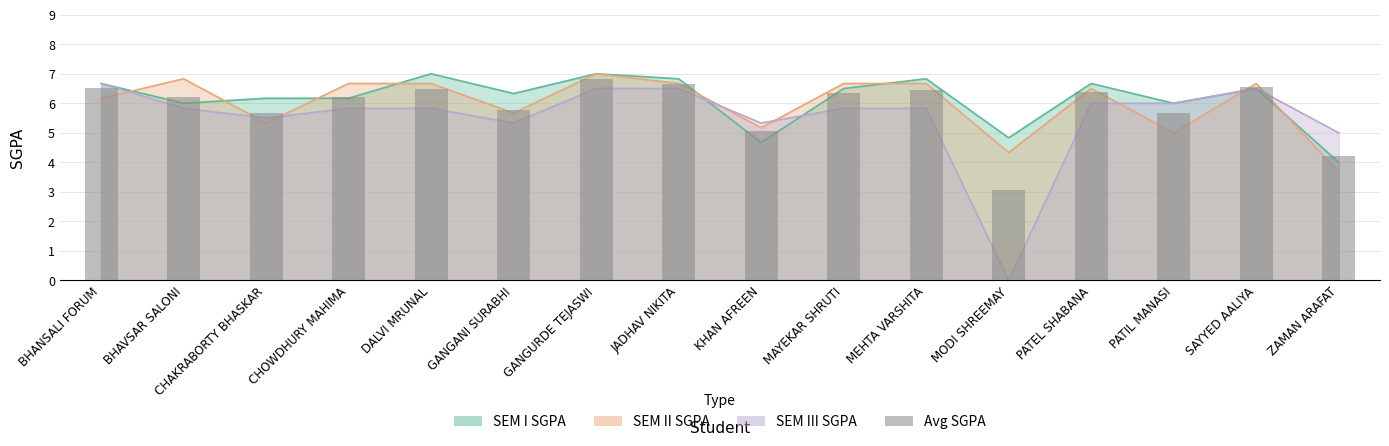

Which has a higher value, MODI SHREEMAY or BHAVSAR SALONI?

BHAVSAR SALONI